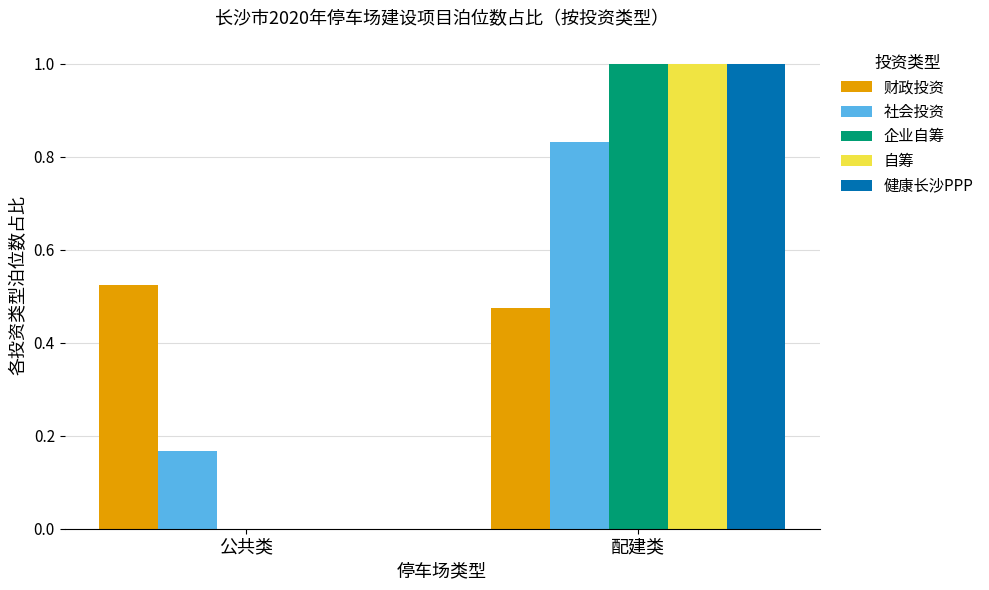

How many 健康长沙PPP values are between 0 and 1?

2